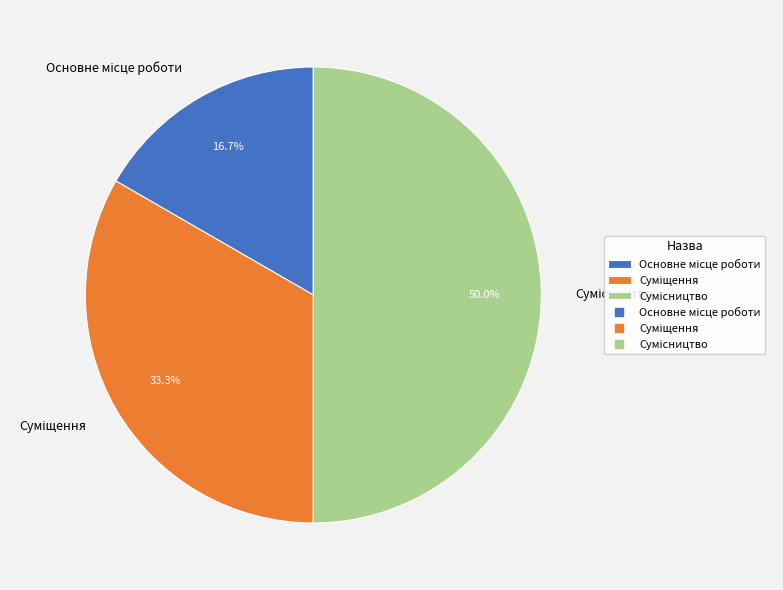

Is it true that Основне місце роботи is 29% of the pie?

False